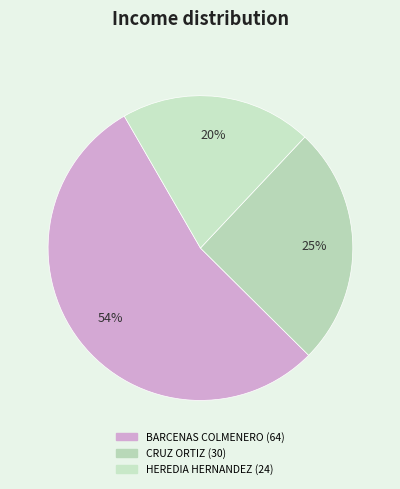

How many slices are in this pie chart?

3